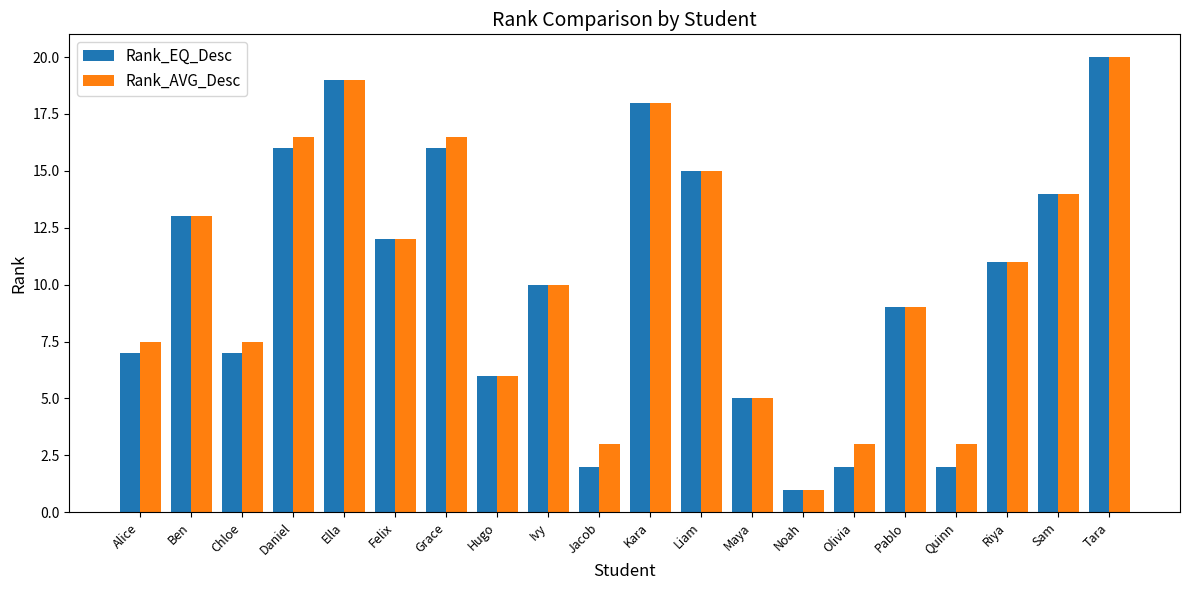

At which label does Rank_EQ_Desc reach its peak?

Tara